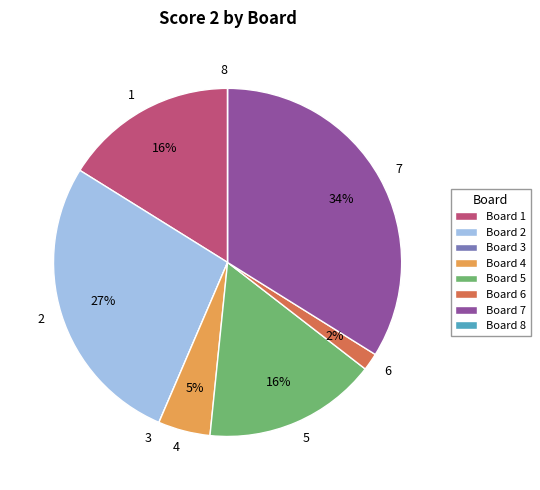

Between 5 and 4, which is larger?

5